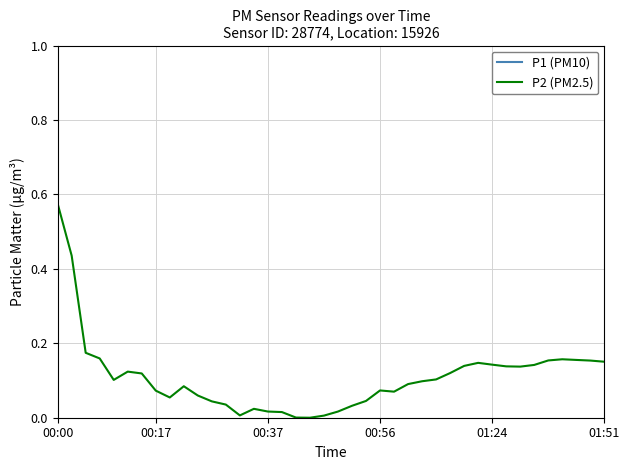

What are all the series names shown in the legend?

P1 (PM10), P2 (PM2.5)